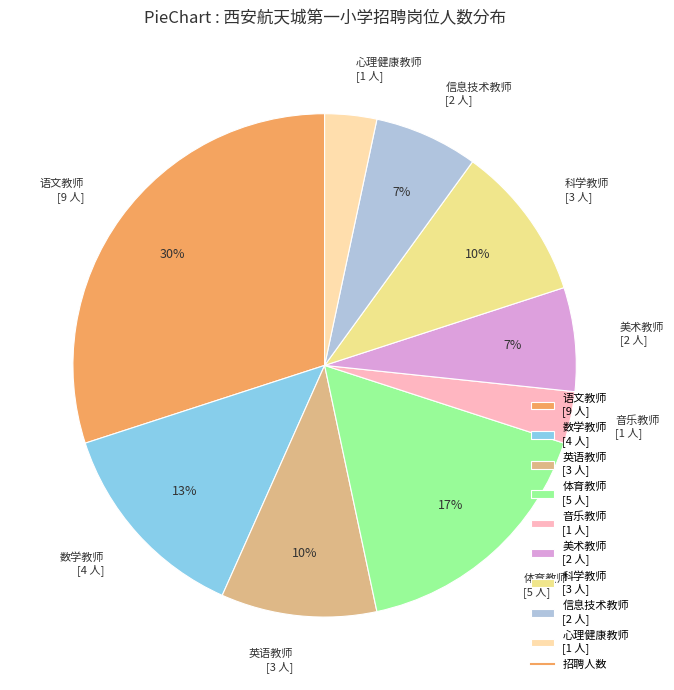

Do 科学教师 [3 人] and 英语教师 [3 人] together represent more than half of the pie?

No